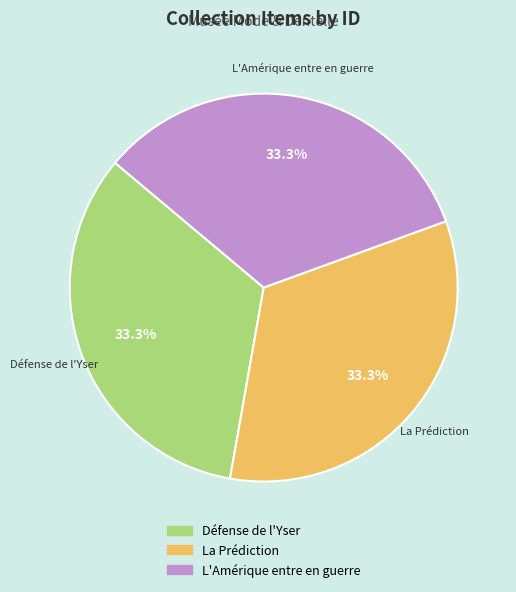

Is La Prédiction the majority of the pie?

No